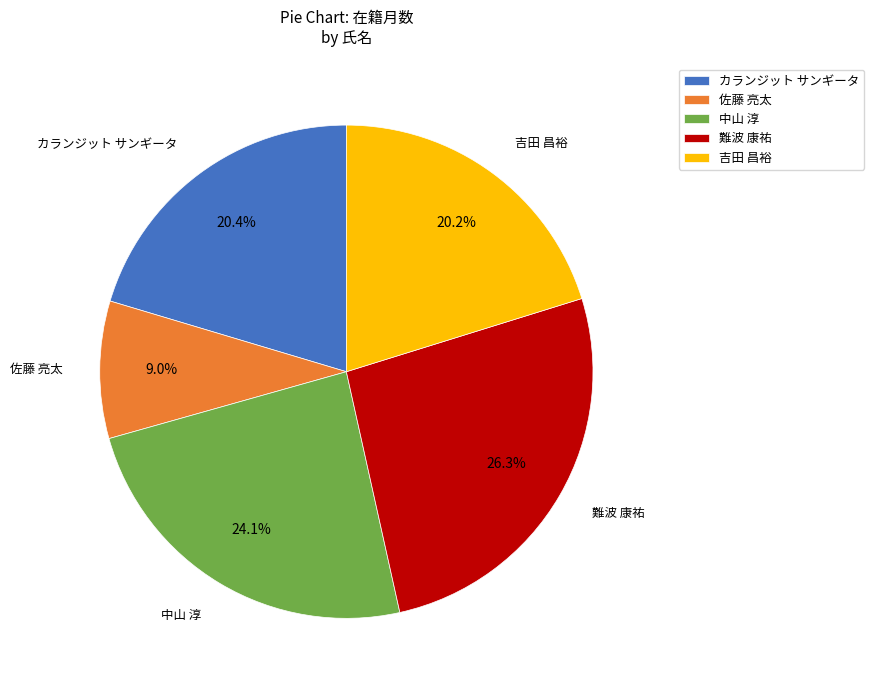

The 佐藤 亮太 slice represents 9% of the pie. True or false?

True